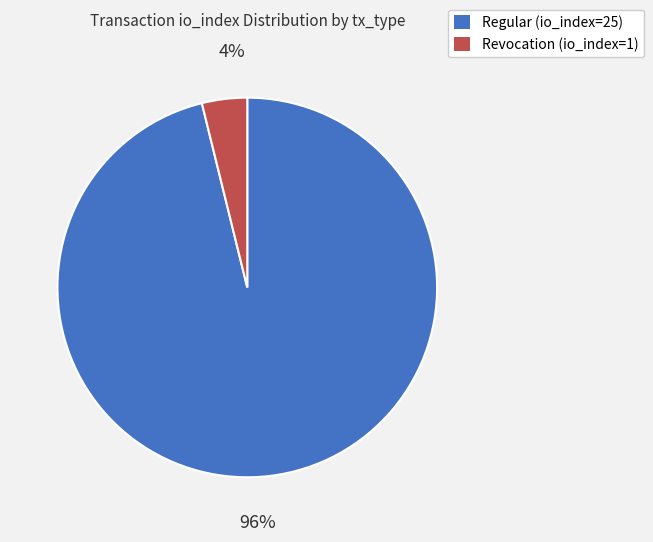

What percentage is the Regular (io_index=25) slice, to the nearest percent?

96%